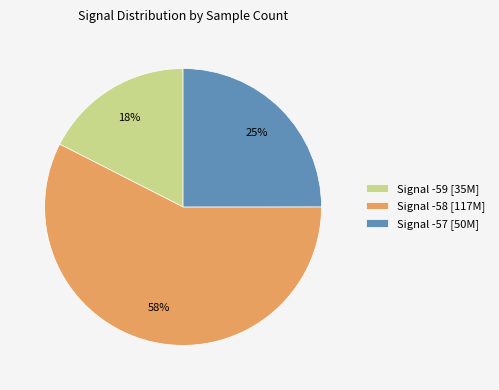

True or false: Signal -57 [50M] accounts for 36% of the total.

False